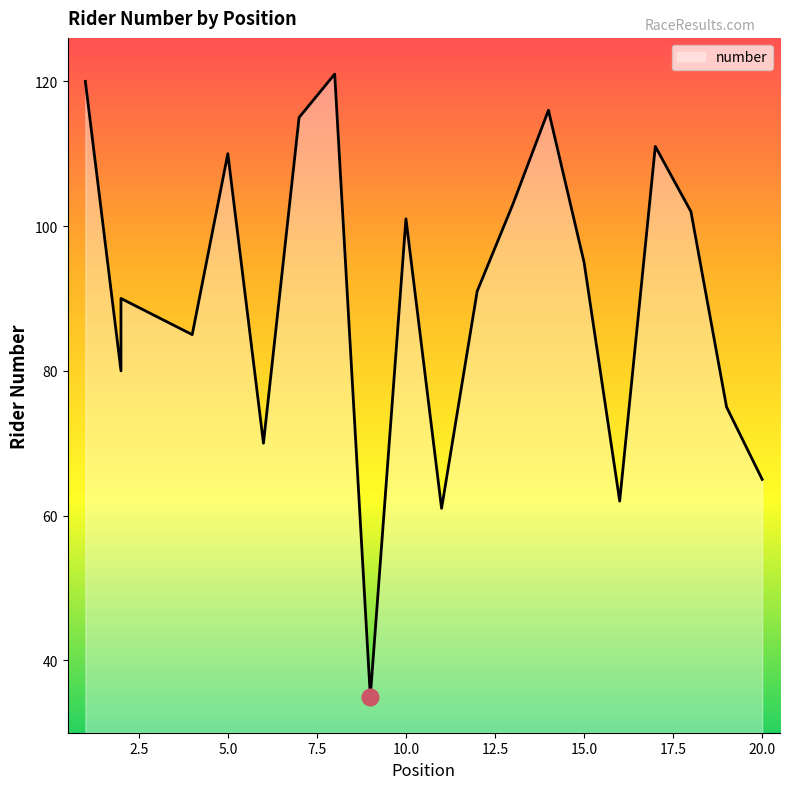

Which has a higher value, 10 or 13?

13